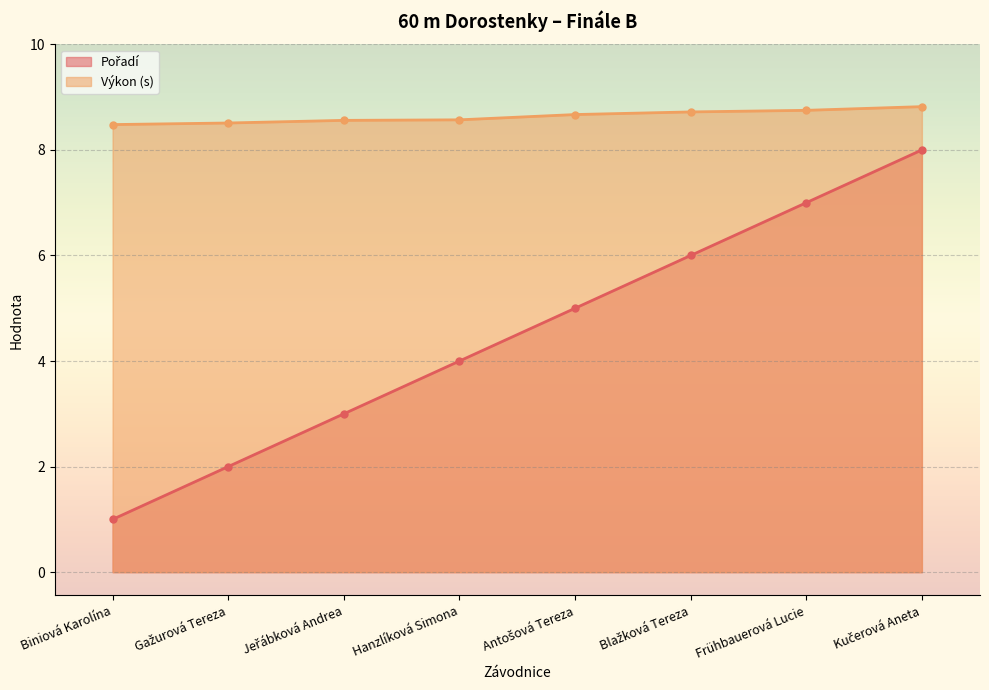

The value of Pořadí at Kučerová Aneta is 4.1. True or false?

False